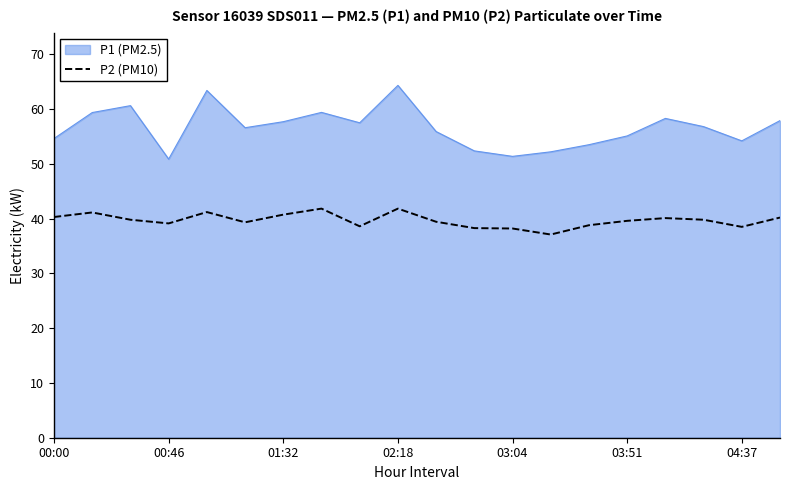

Rank the series by their maximum value, from lowest to highest.

P2 (PM10), P1 (PM2.5)